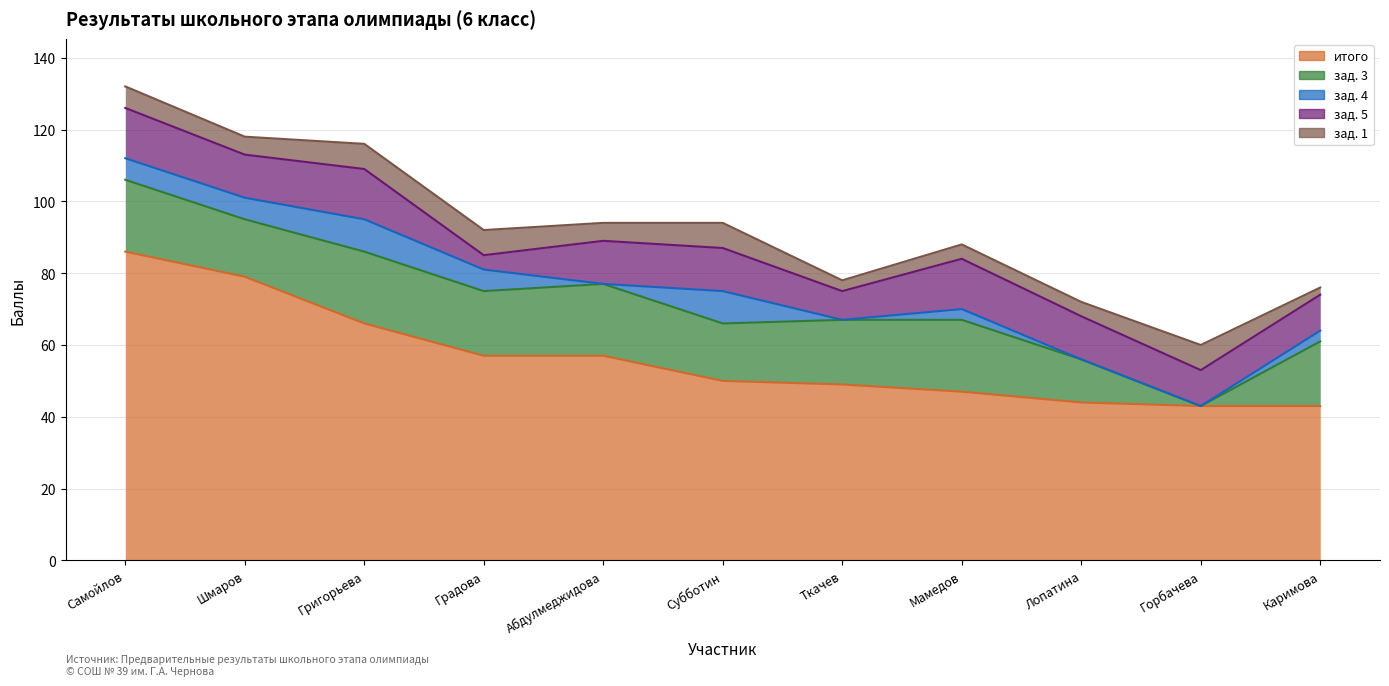

True or false: зад. 3 has more than 2 interior local peaks.

True